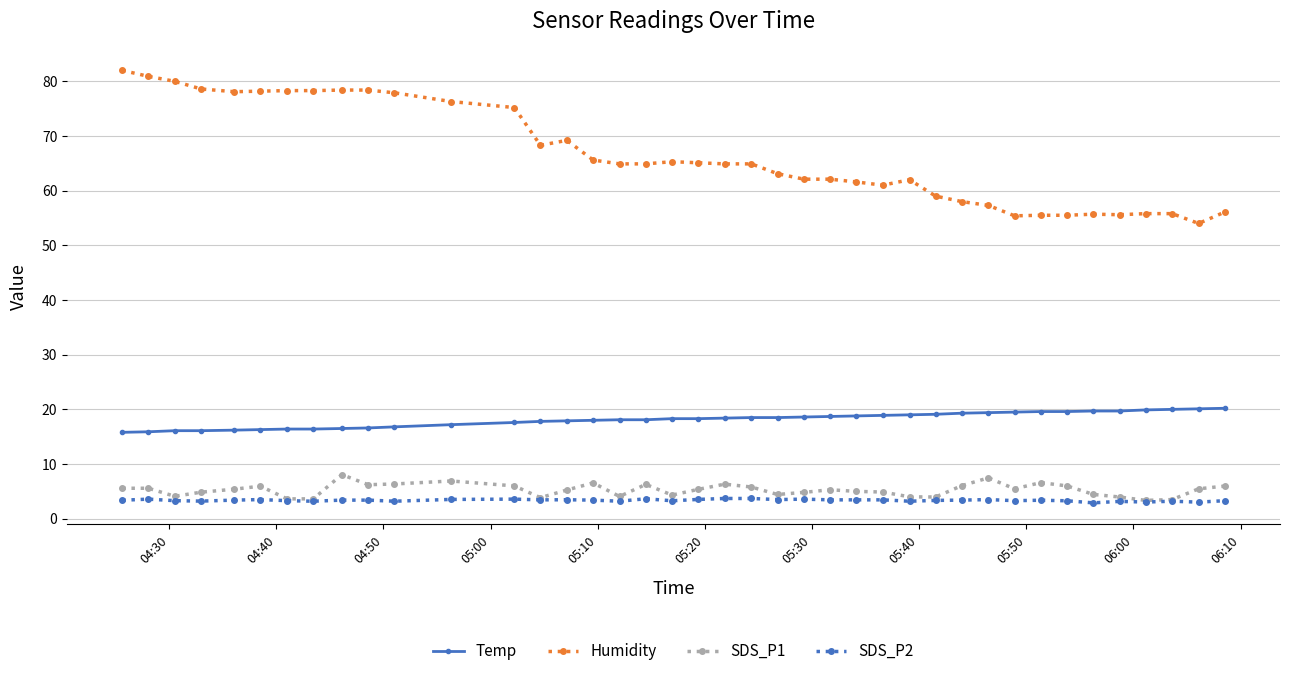

What is the difference between the maximum and minimum values in the SDS_P1 series?

4.7